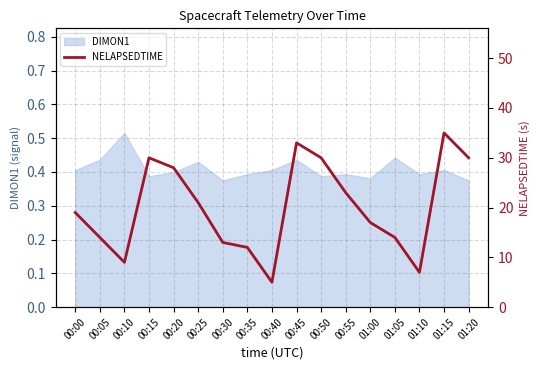

What is the difference between the second highest and minimum values?

28